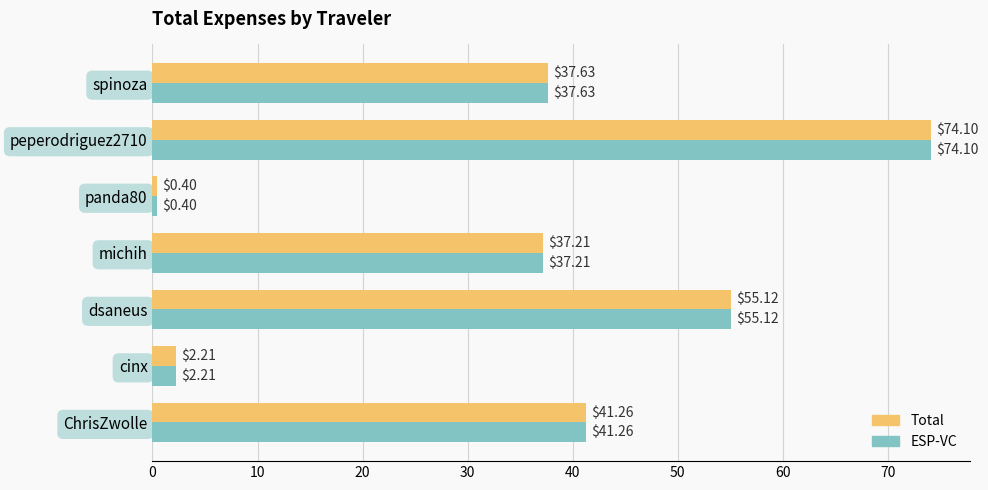

What is the average value of the Total series?

35.4